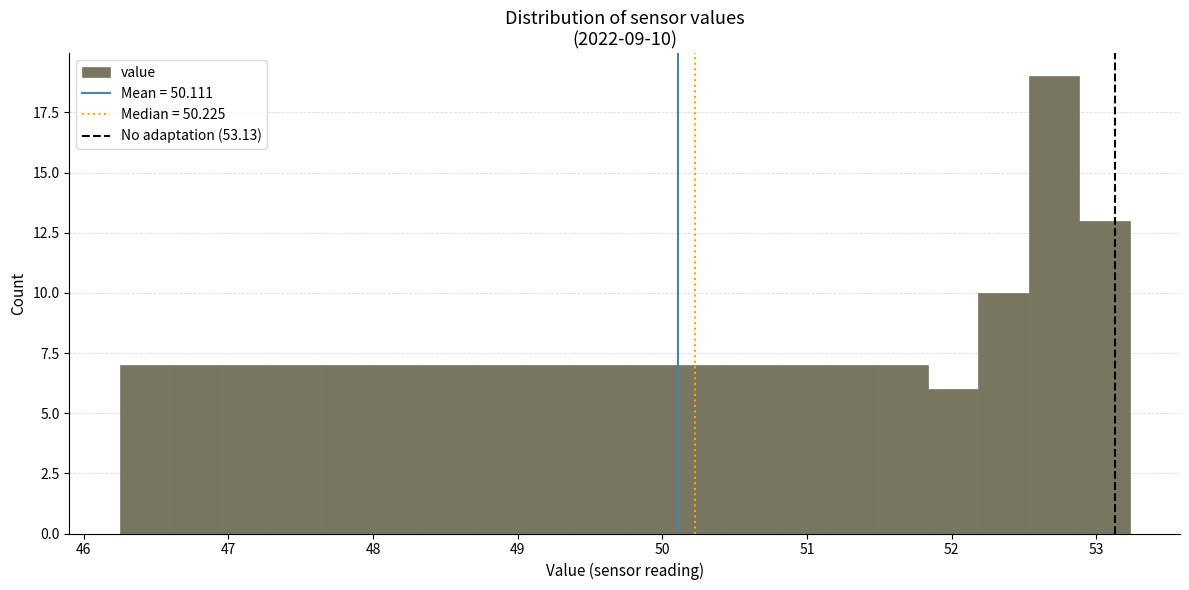

Read against the x-axis, roughly where is the centre of the tallest bar?

52.7